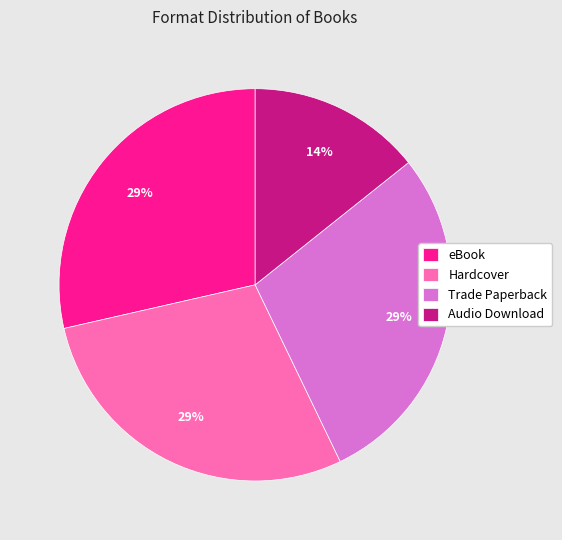

To the nearest percent, what is the average slice percentage?

25%